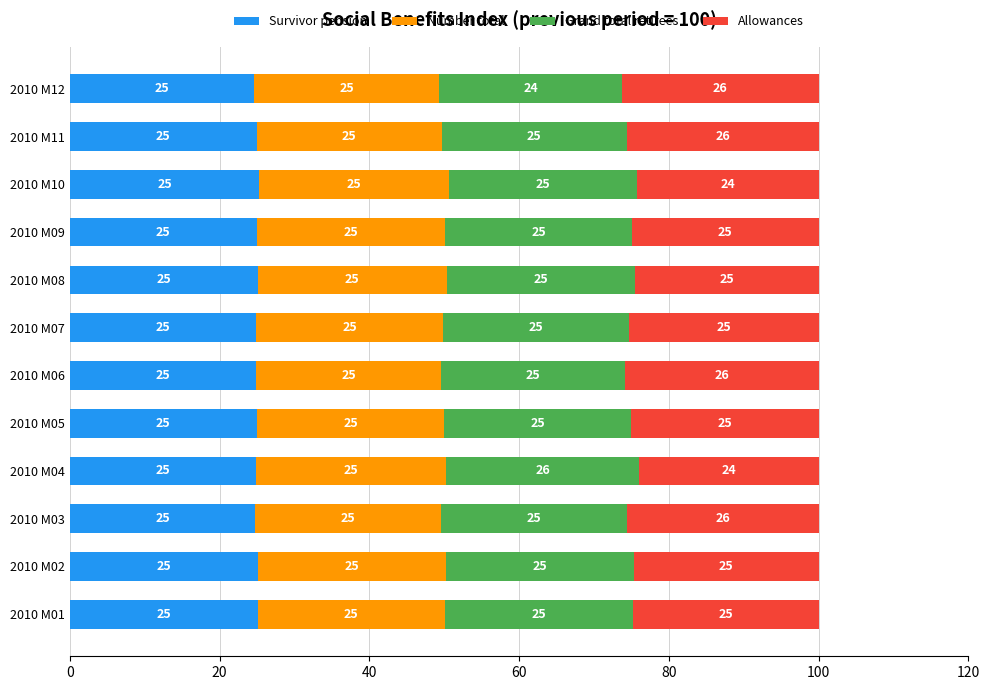

True or false: Survivor pension has a value of 24.8 at 2010 M03.

True